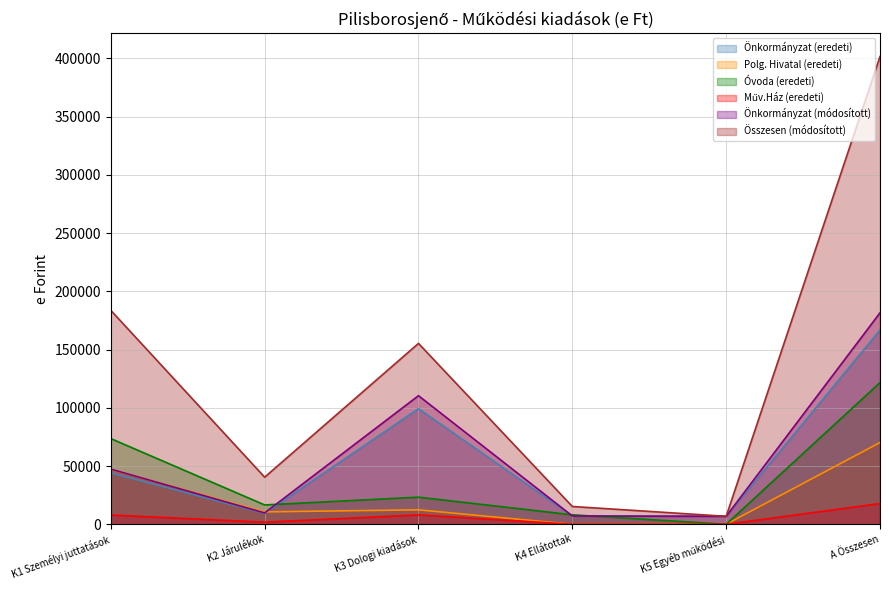

Which category has the highest value across all series?

A Összesen